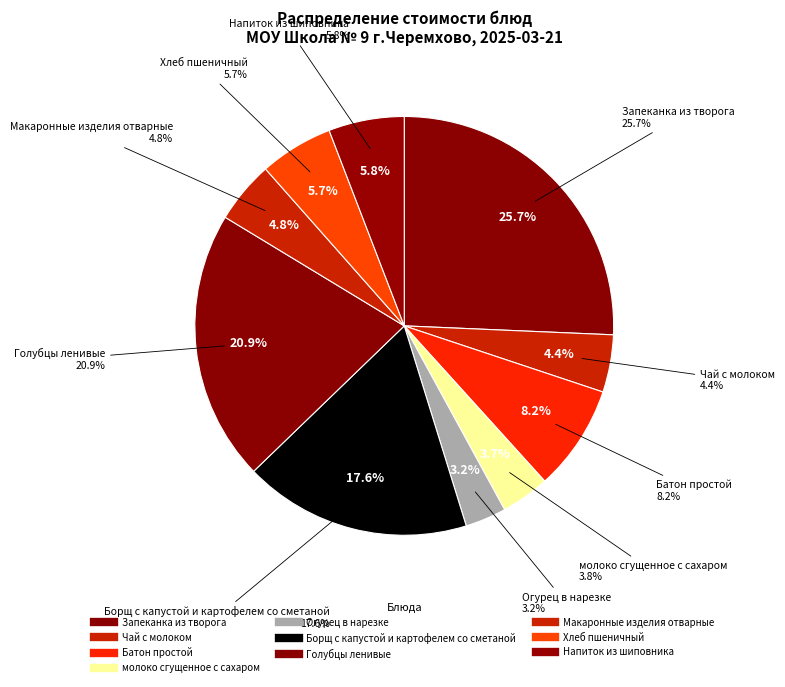

Combined, do Голубцы ленивые and Чай с молоком account for over 50%?

No